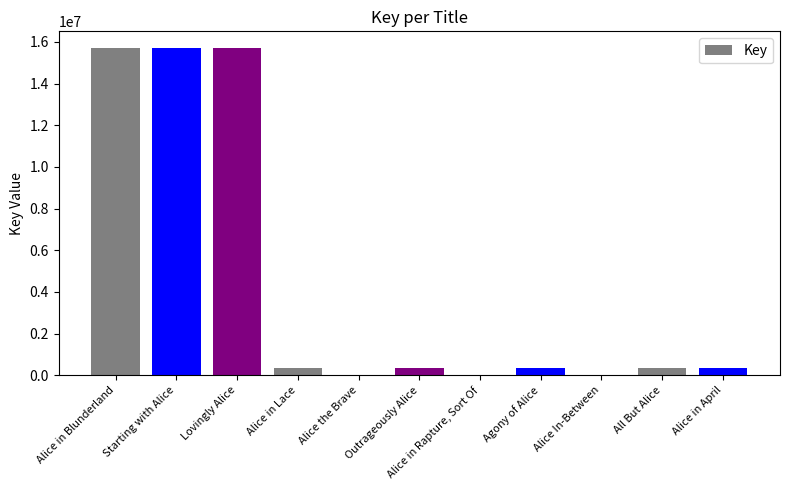

Approximately how many times larger is the value at All But Alice compared to Alice In-Between?

50.5